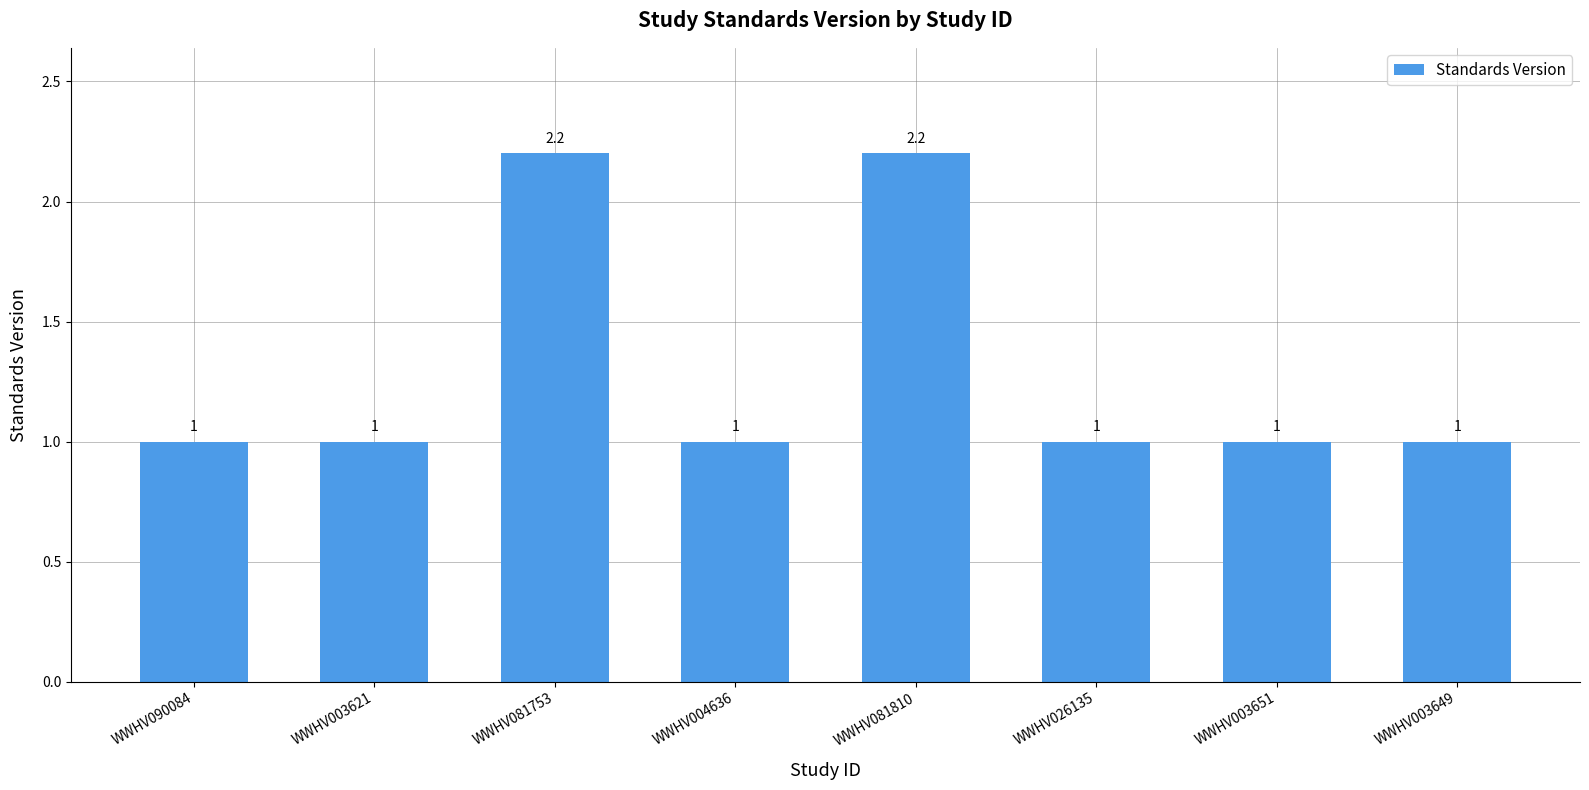

What is the label of the 4th bar from the right?

WWHV081810